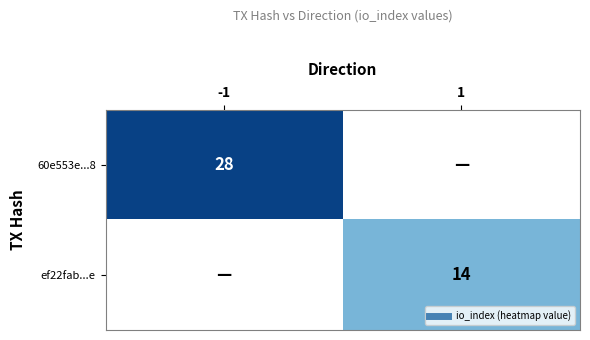

What value does the 60e553e...8 series have at -1, to the nearest 5?

30